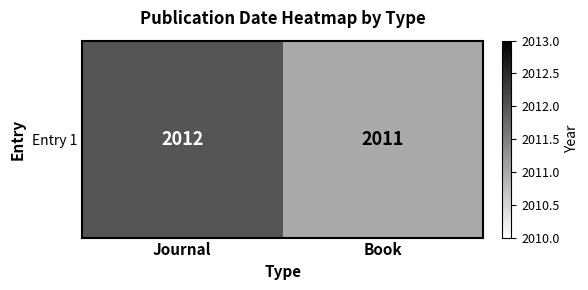

Count the number of data series in this chart.

1